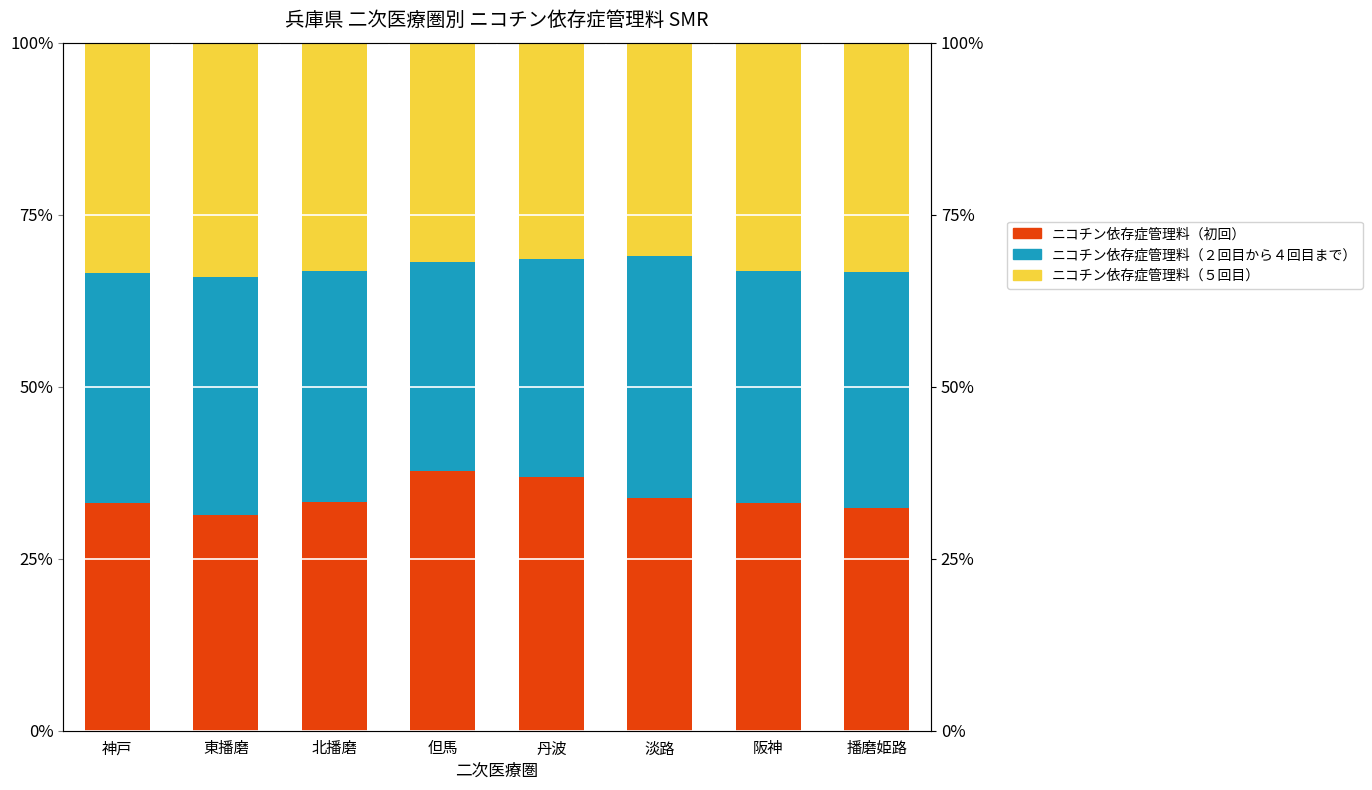

What is the difference between the highest and lowest values at 播磨姫路?

2.0